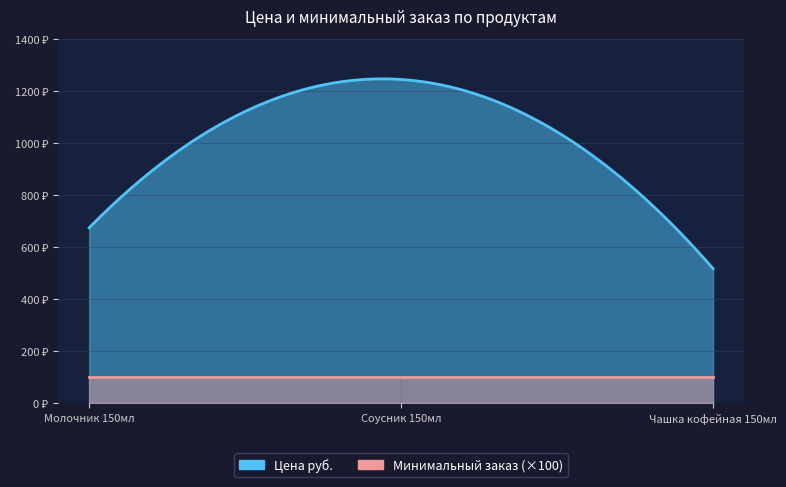

Rank the series by their average value, from lowest to highest.

Минимальный заказ, Цена руб.